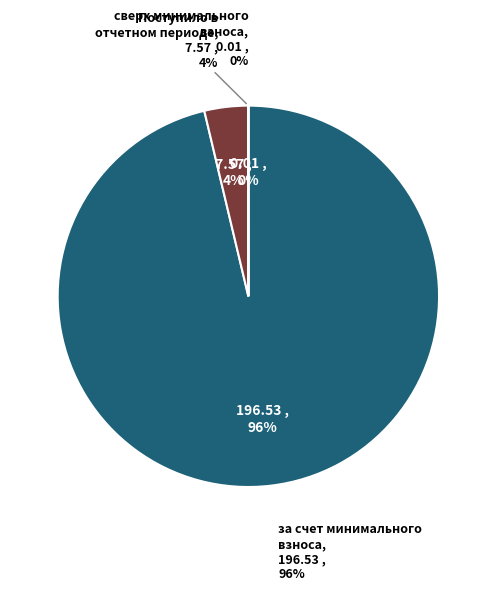

To the nearest percent, what is the difference between the largest and smallest slice percentages?

96%